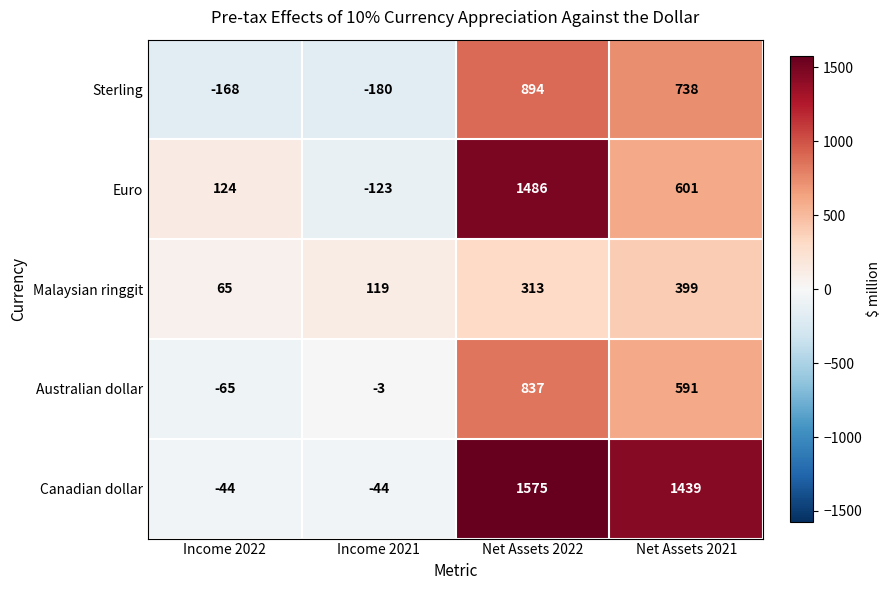

Which category has the highest value across all series?

Net Assets 2022